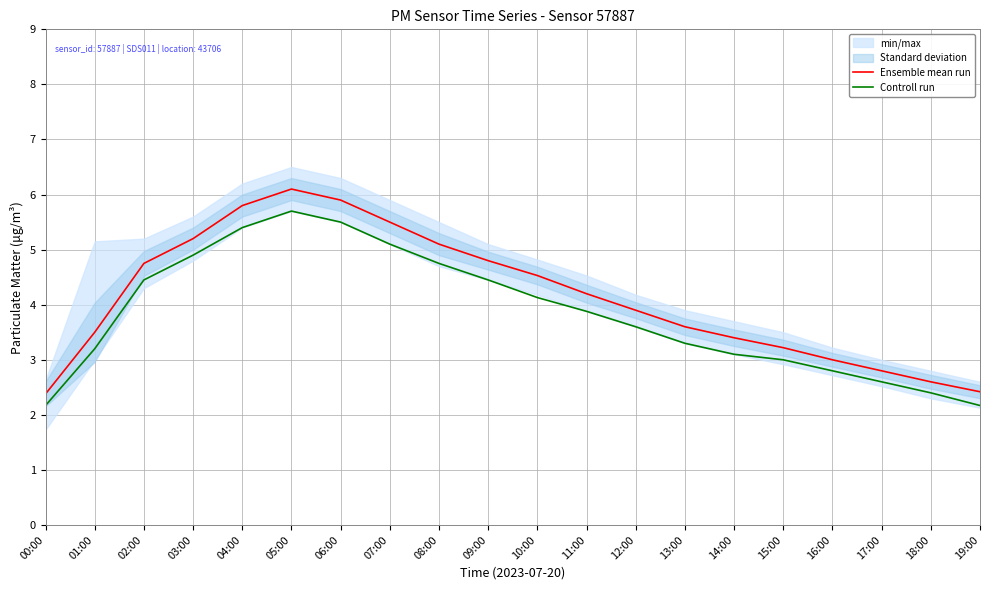

True or false: Ensemble mean run and Controll run intersect in this chart.

False